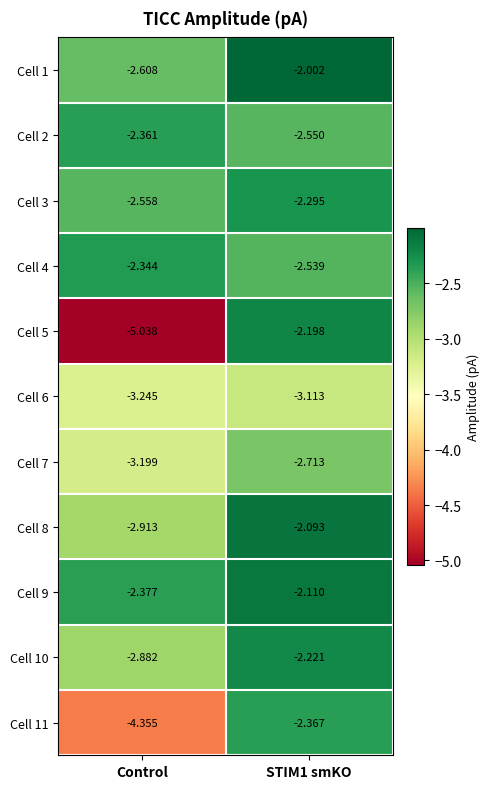

Which category has the lowest value across all series?

Control